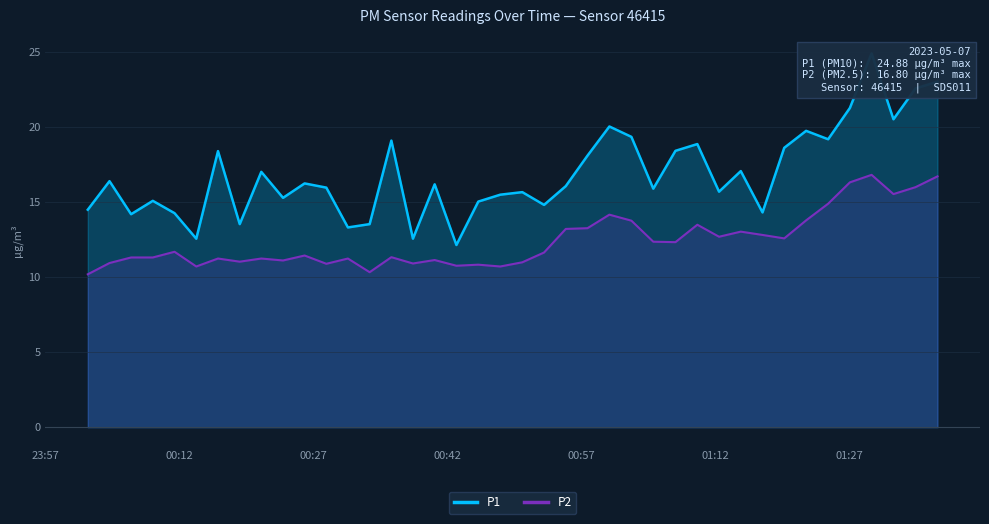

What is the highest value of the P2 series?

16.8